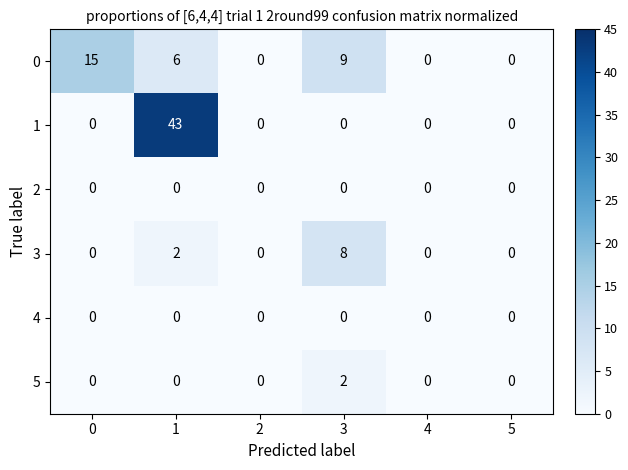

Read the 0 value at 0.

15